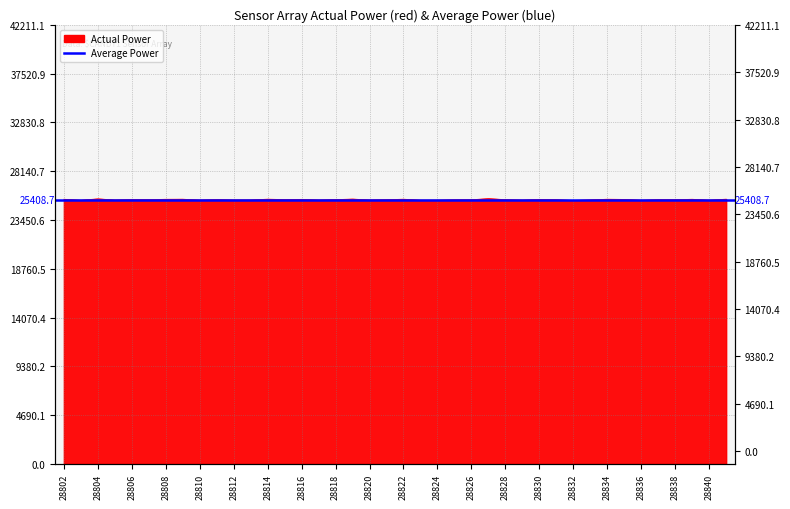

What is the sum of the values at 28838 and 28807?

50808